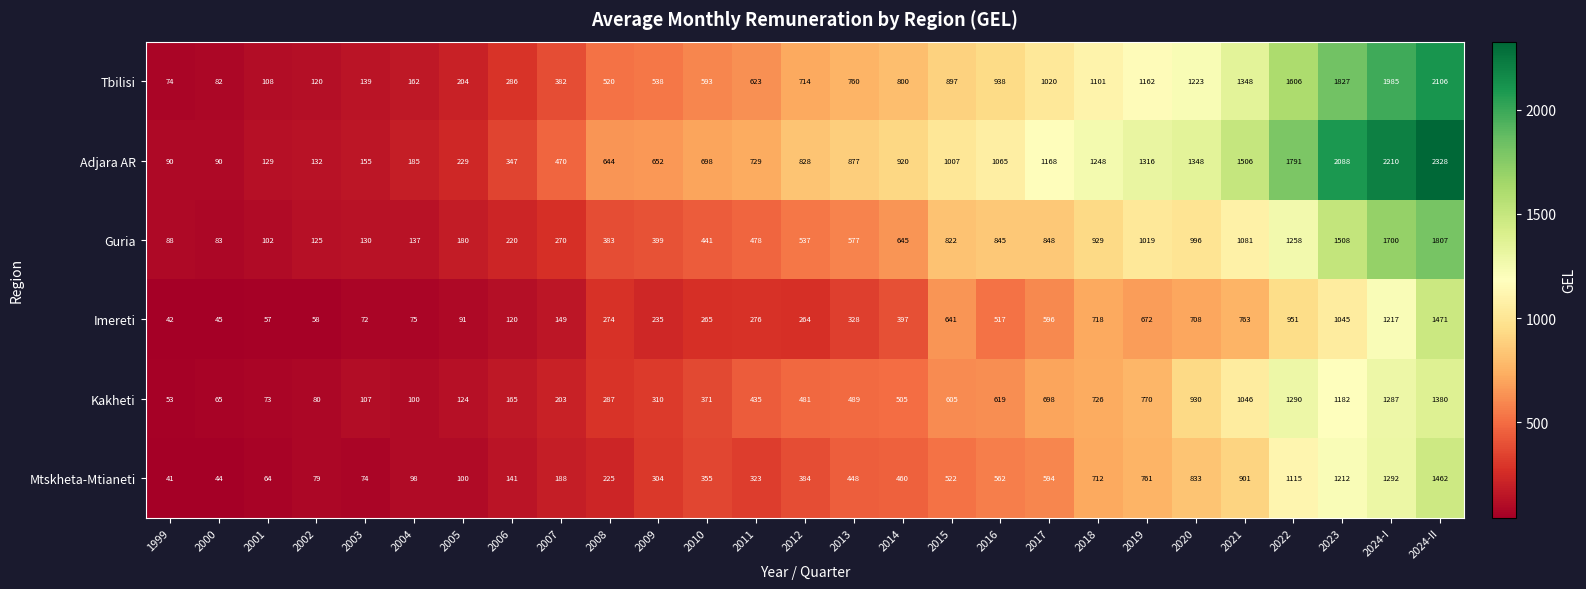

List the series in order of their peak value, highest first.

Adjara AR, Tbilisi, Guria, Imereti, Mtskheta-Mtianeti, Kakheti